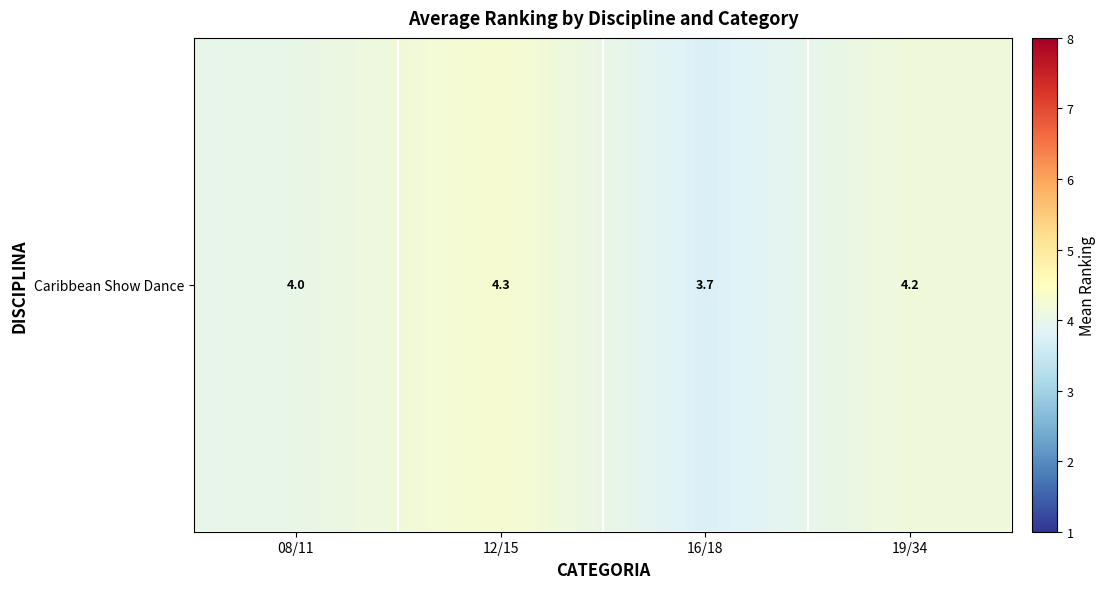

True or false: the data shows 6.8 at 12/15.

False